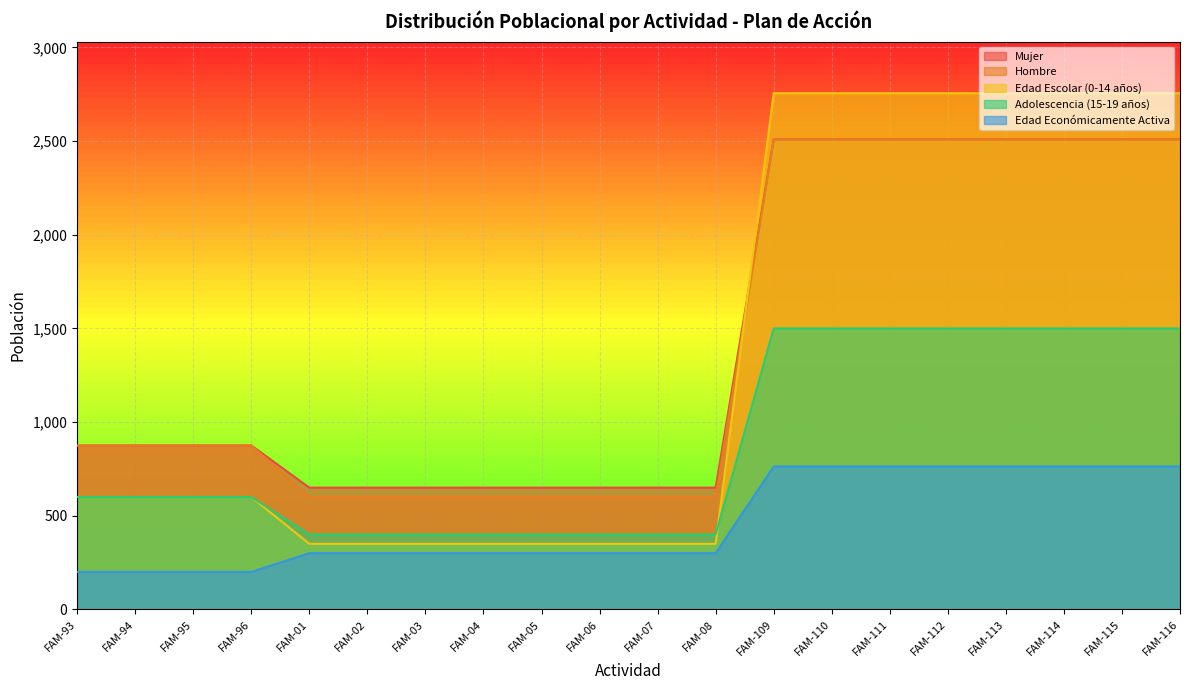

How many lines are shown in the chart?

5